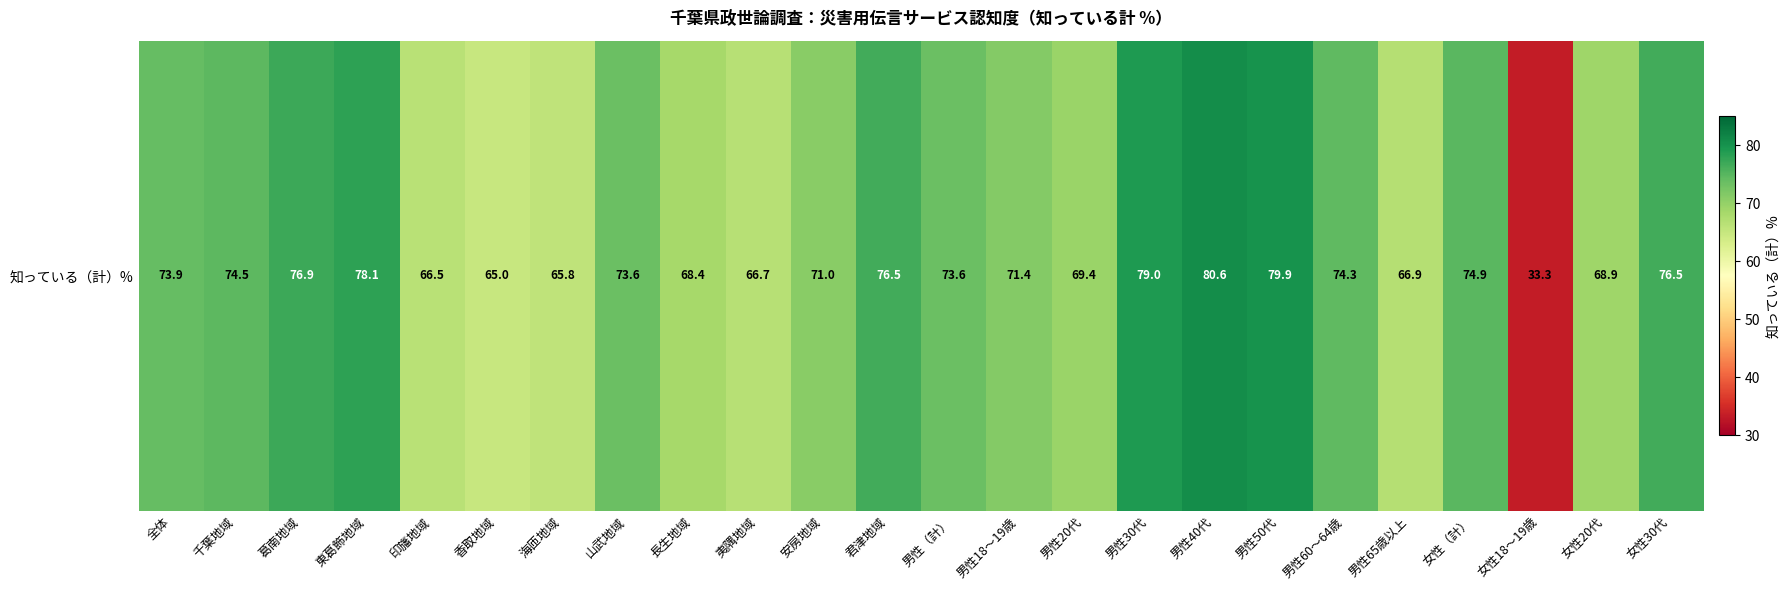

What is the change in value from 全体 to 山武地域?

-0.3